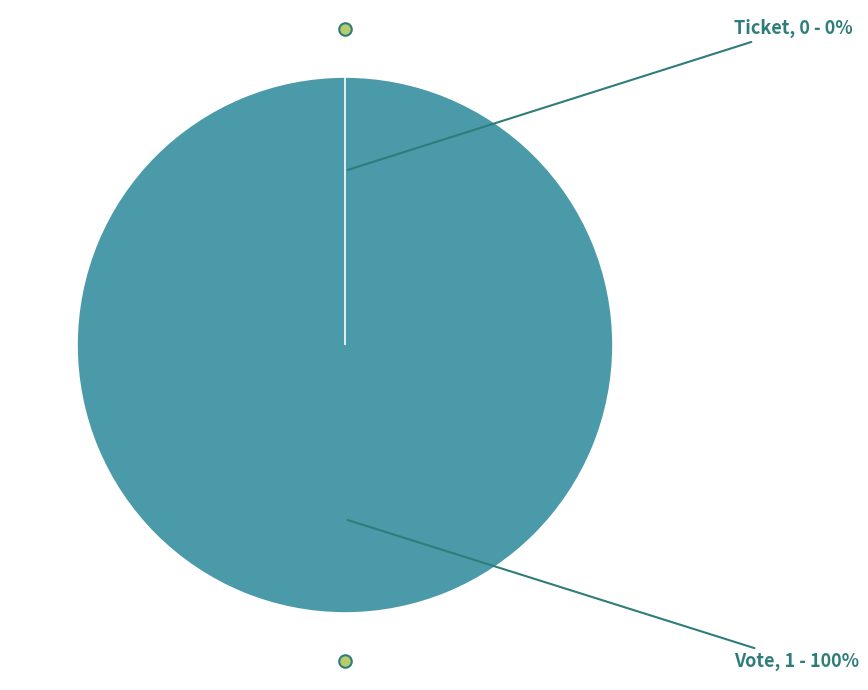

Rank the categories by value from lowest to highest.

Ticket, Vote